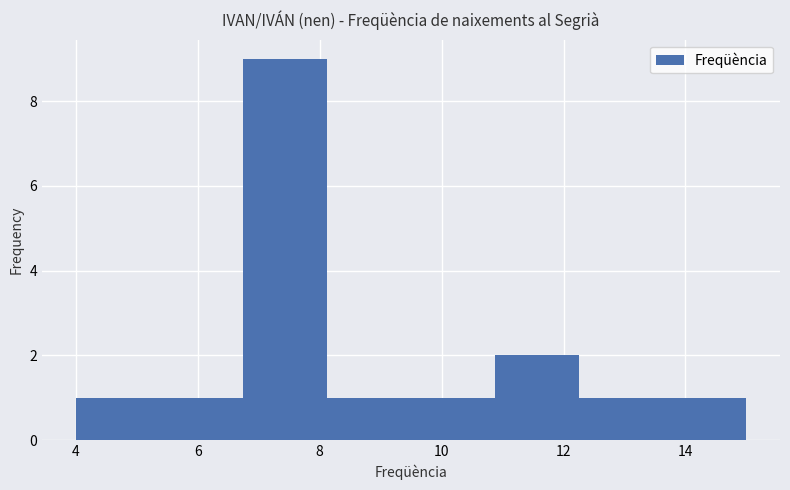

Over which range of the x-axis is the bar tallest?

6.8 to 8.2